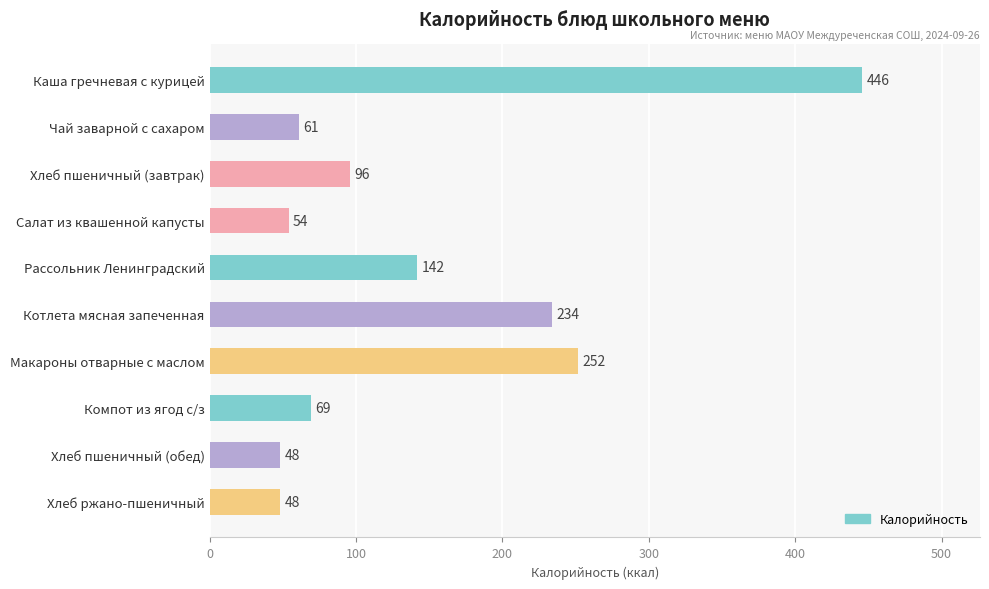

Are the bars grouped side by side (vs. stacked)?

No